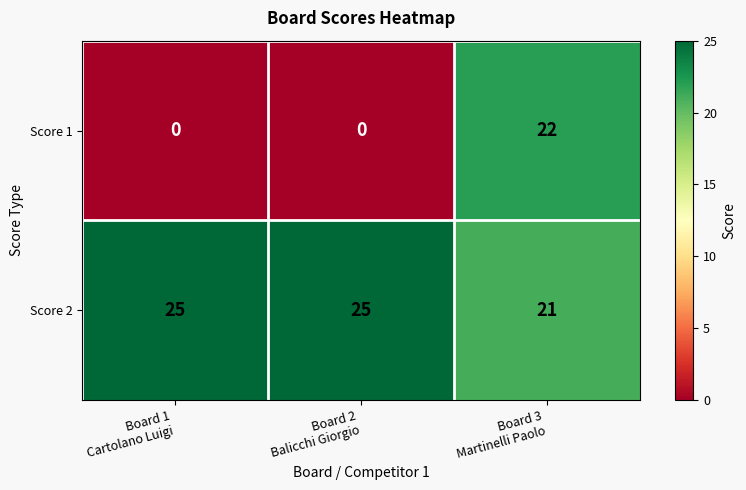

Count the Score 2 values in the range 21 to 25.

3